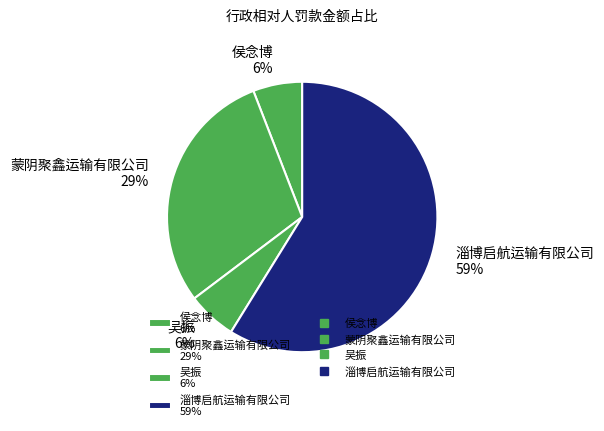

Is it true that 吴振 is 6% of the pie?

True